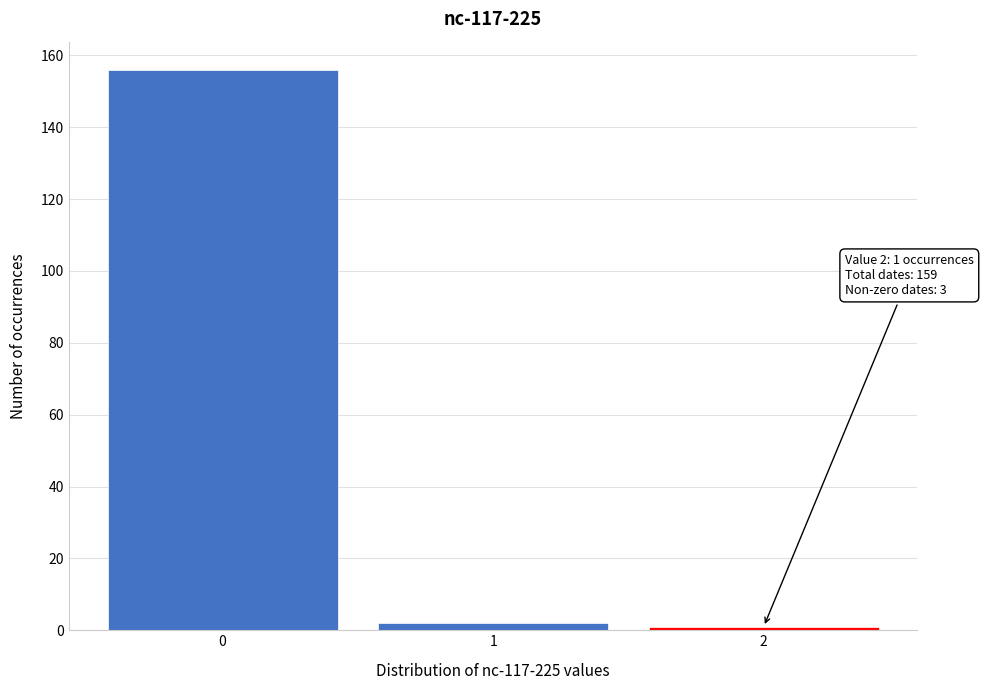

Which range on the x-axis has the tallest bar?

-0.5 to 0.5